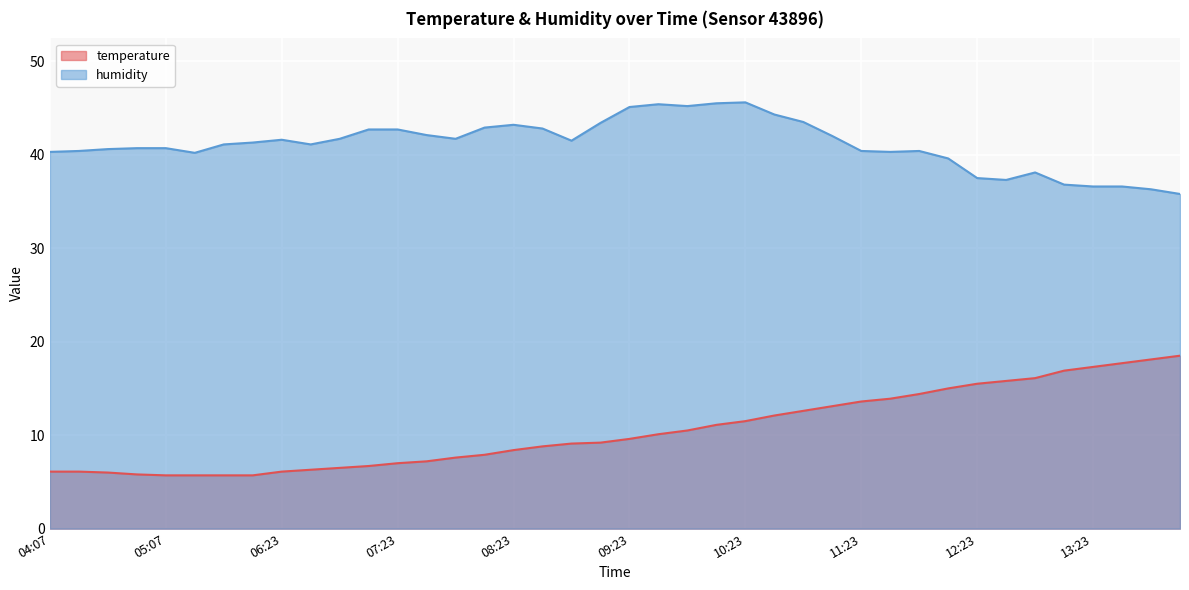

What is the average value of the humidity series?

41.1